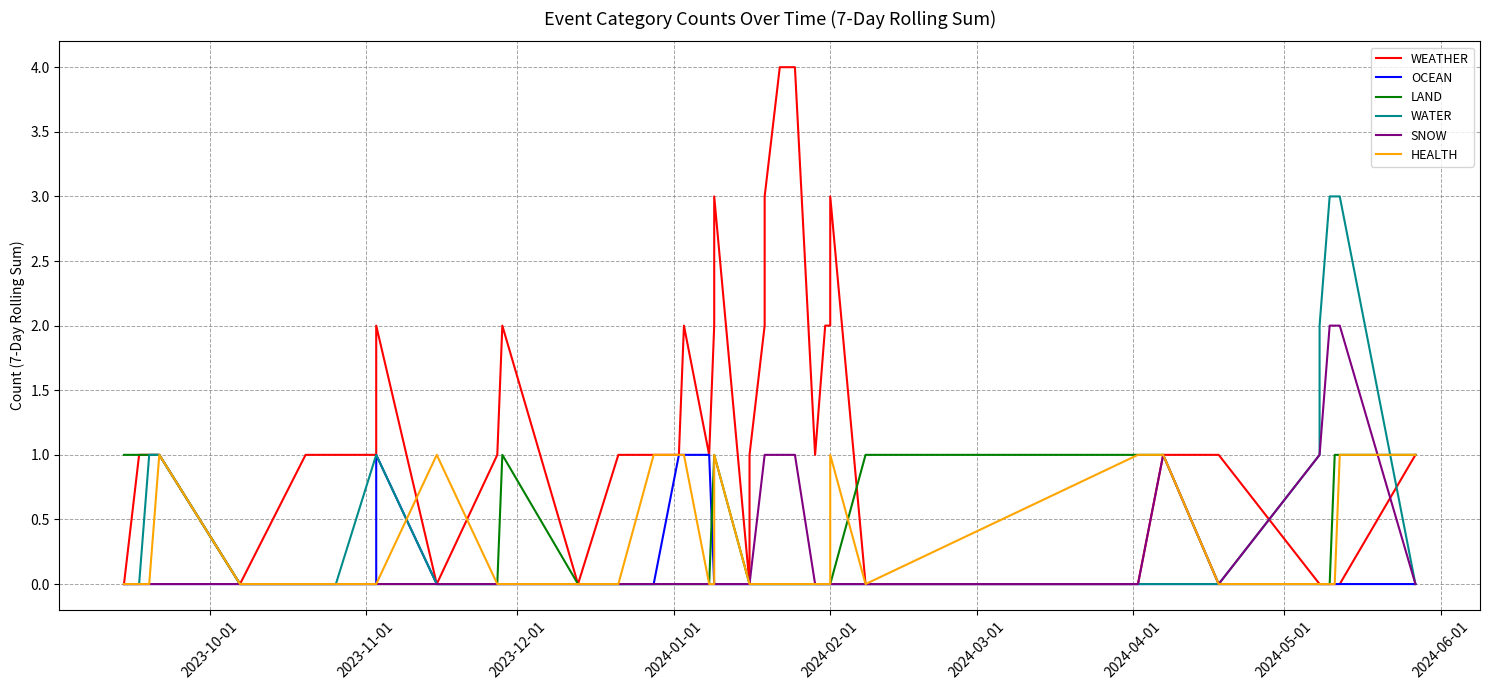

True or false: SNOW has more than 0 points higher than both neighbors.

True